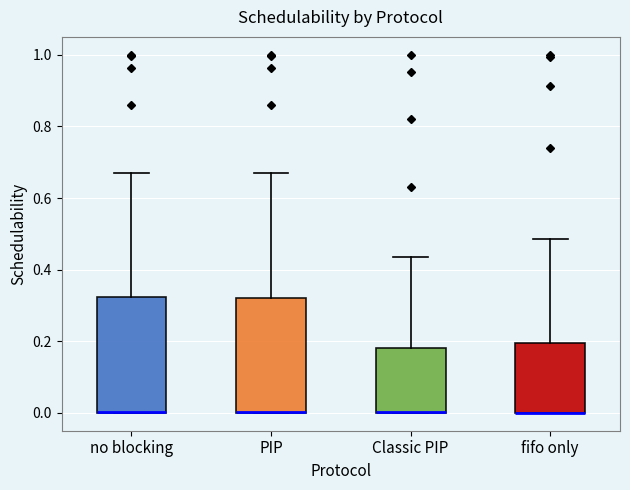

Reading left to right, read every box against the y-axis: the position of its median line, the range the box covers, and the ends of its whiskers. The values are not printed on the chart, so give them approximately, as read against the axis.

no blocking: median 0.00 (drawn on the box's lower edge), box 0.00 to 0.32, whiskers 0.00 to 0.68
PIP: median 0.00 (drawn on the box's lower edge), box 0.00 to 0.32, whiskers 0.00 to 0.66
Classic PIP: median 0.00 (drawn on the box's lower edge), box 0.00 to 0.18, whiskers 0.00 to 0.44
fifo only: median 0.00 (drawn on the box's lower edge), box 0.00 to 0.20, whiskers 0.00 to 0.48